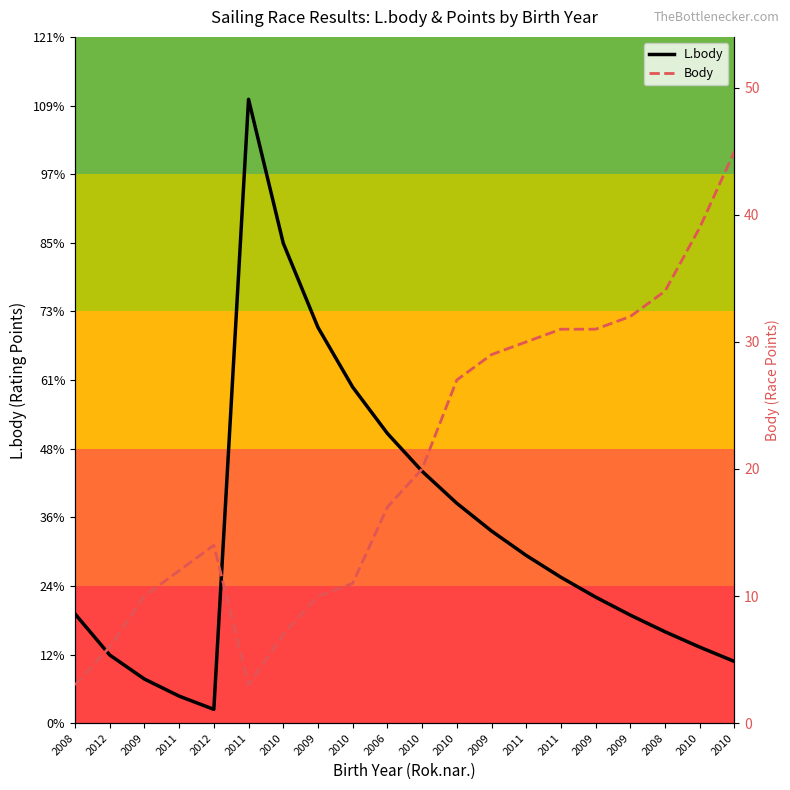

How many lines are shown in the chart?

2